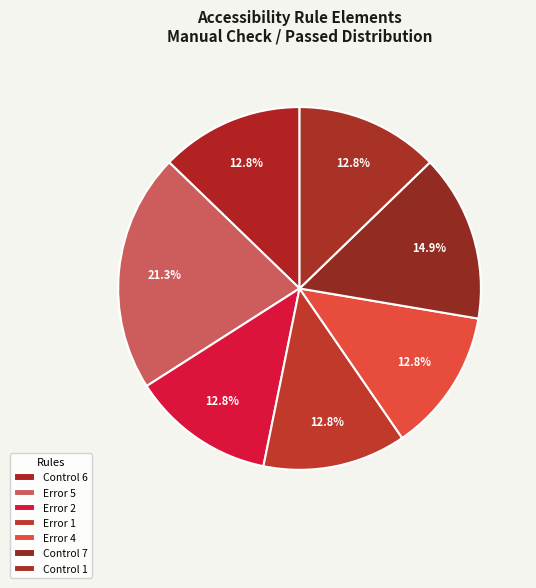

The Control 6 slice represents 99% of the pie. True or false?

False